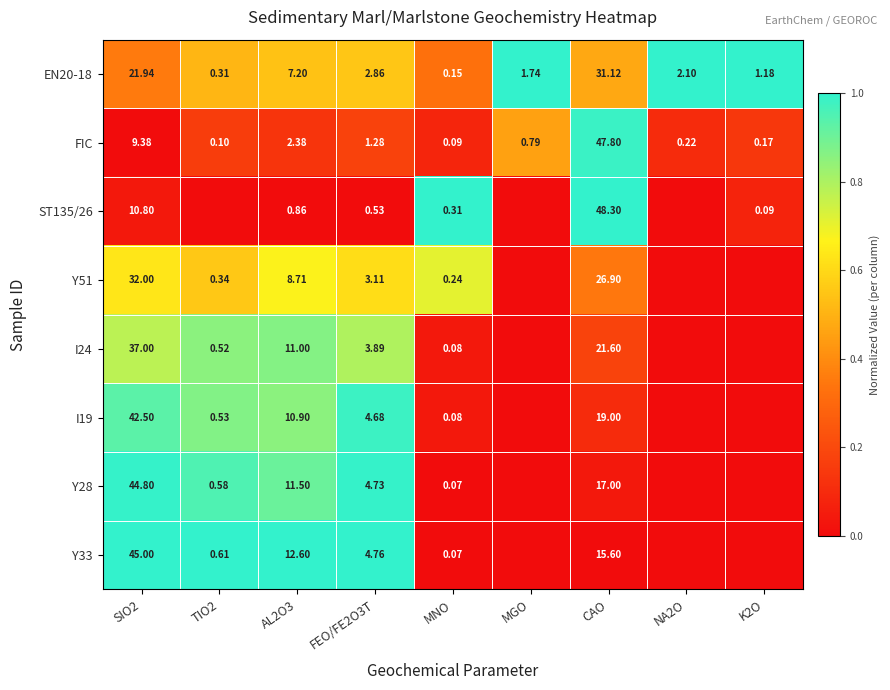

Is the value of FIC at FEO/FE2O3T greater than the value of I19 at SIO2?

No